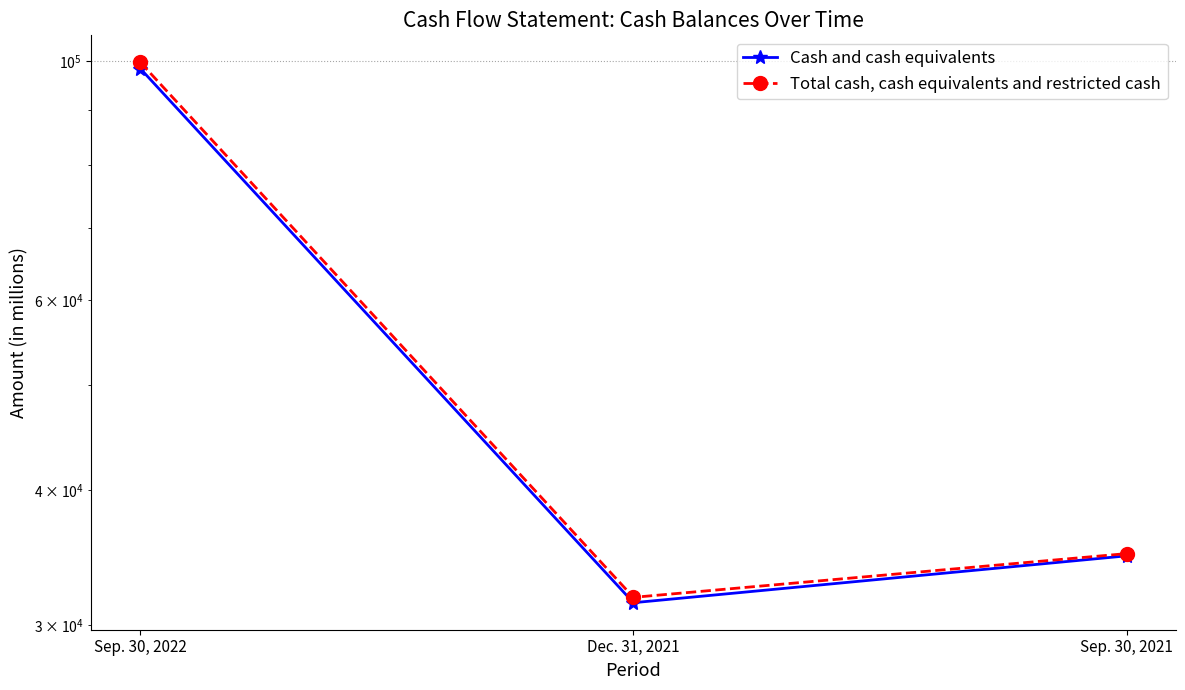

The Cash and cash equivalents series shows 98353 at Sep. 30, 2022. True or false?

True